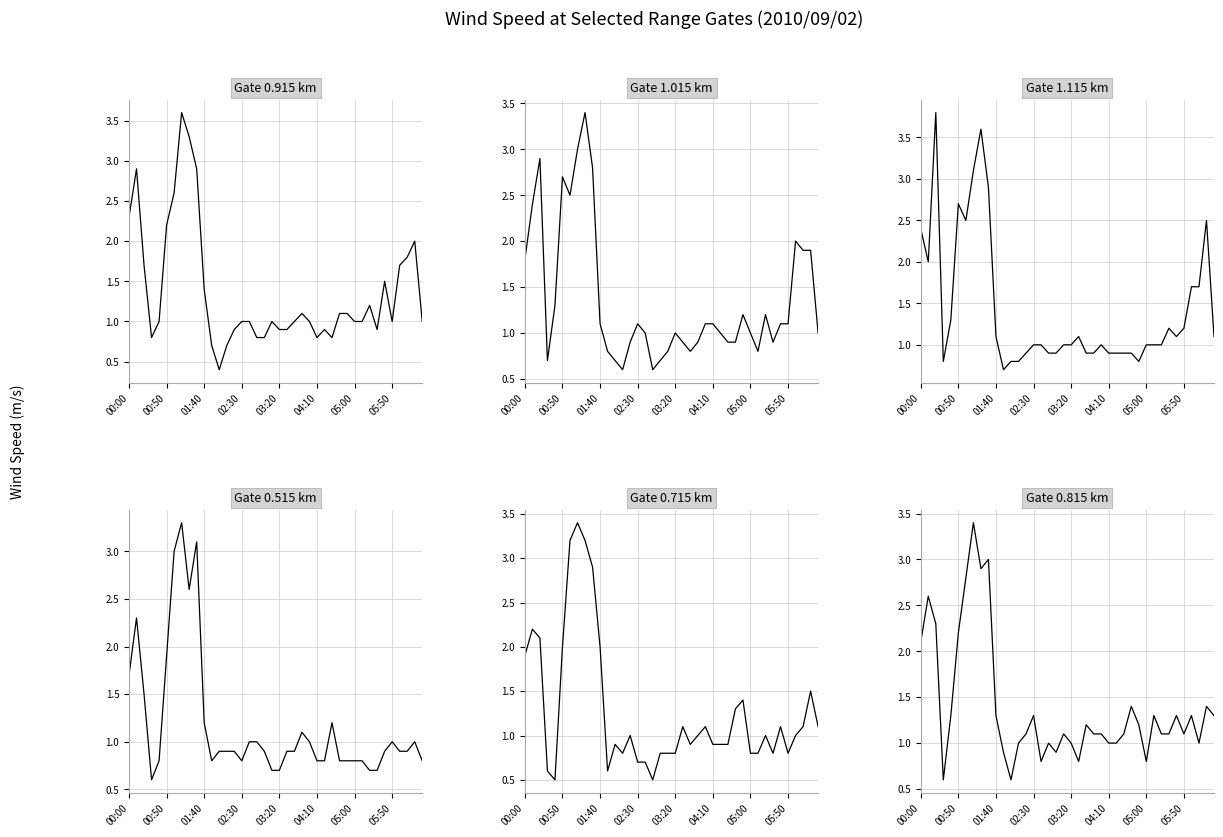

What is the label of the 6th point from the right?

2010/09/02 05:40